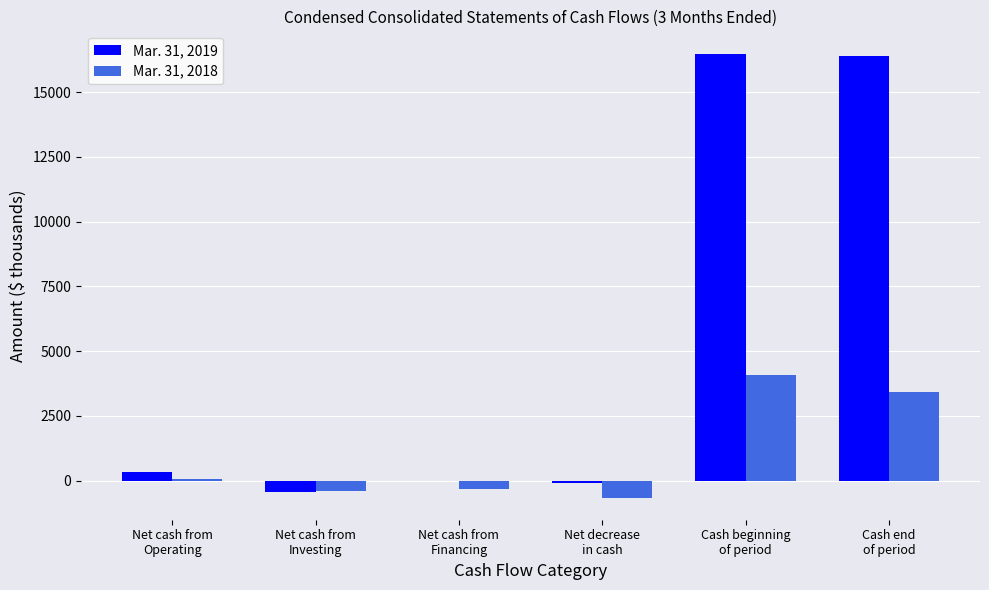

What is the sum of the Mar. 31, 2018 values at Net cash from
Operating and Cash beginning
of period?

4129